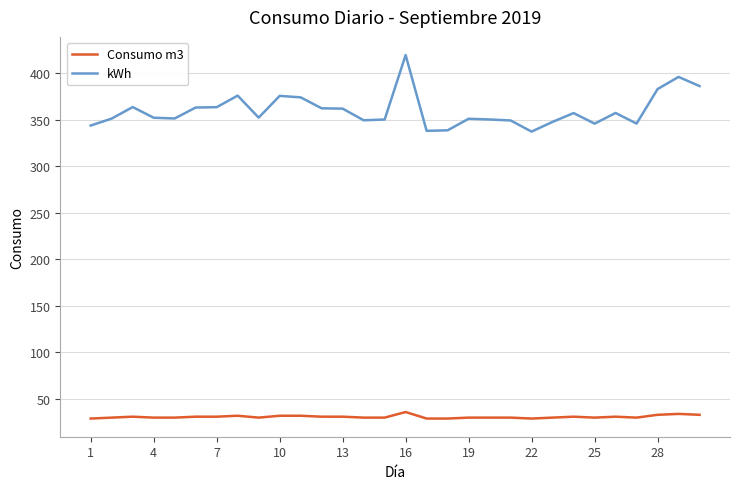

Which series has the largest total across all categories?

kWh